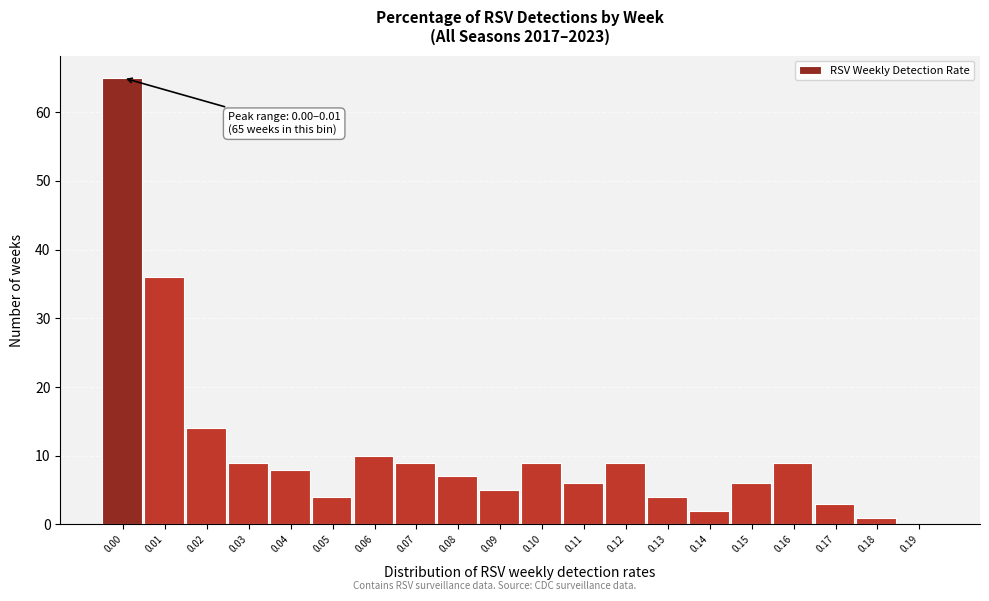

Reading left to right, what are all the values shown in this chart?

0.00=65	0.01=36	0.02=14	0.03=9	0.04=8	0.05=4	0.06=10	0.07=9	0.08=7	0.09=5	0.10=9	0.11=6	0.12=9	0.13=4	0.14=2	0.15=6	0.16=9	0.17=3	0.18=1	0.19=0